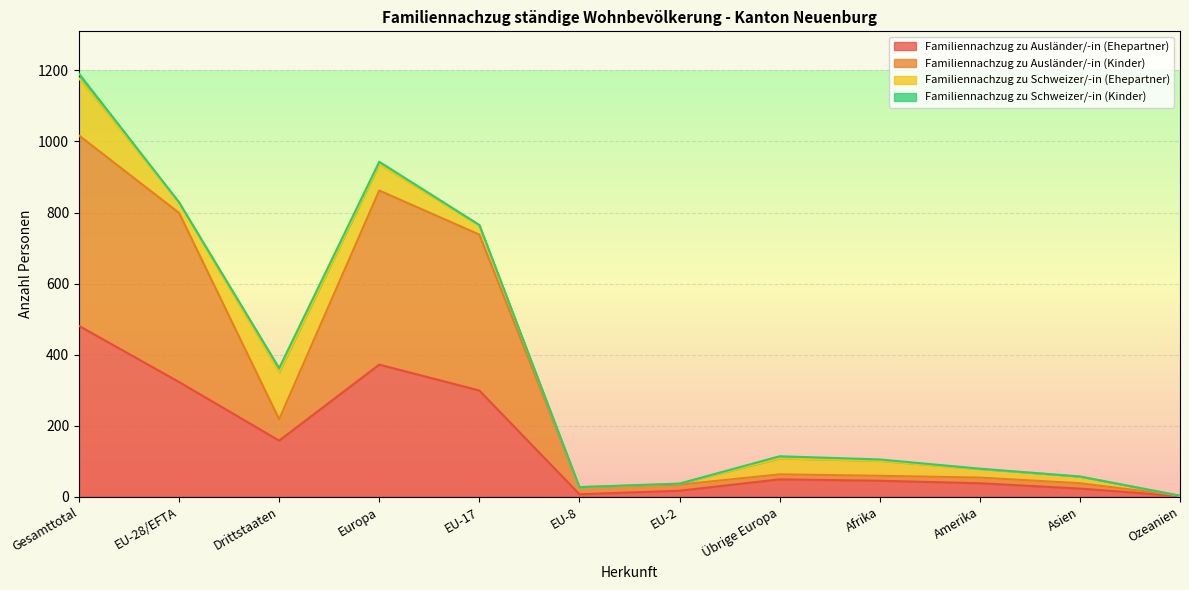

What is the maximum value for Familiennachzug zu Ausländer/-in (Ehepartner)?

481